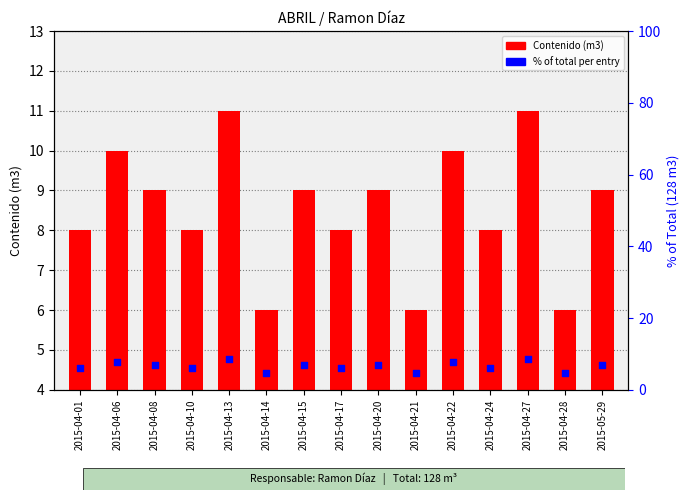

What is the total value across all series at 2015-04-20?

16.0